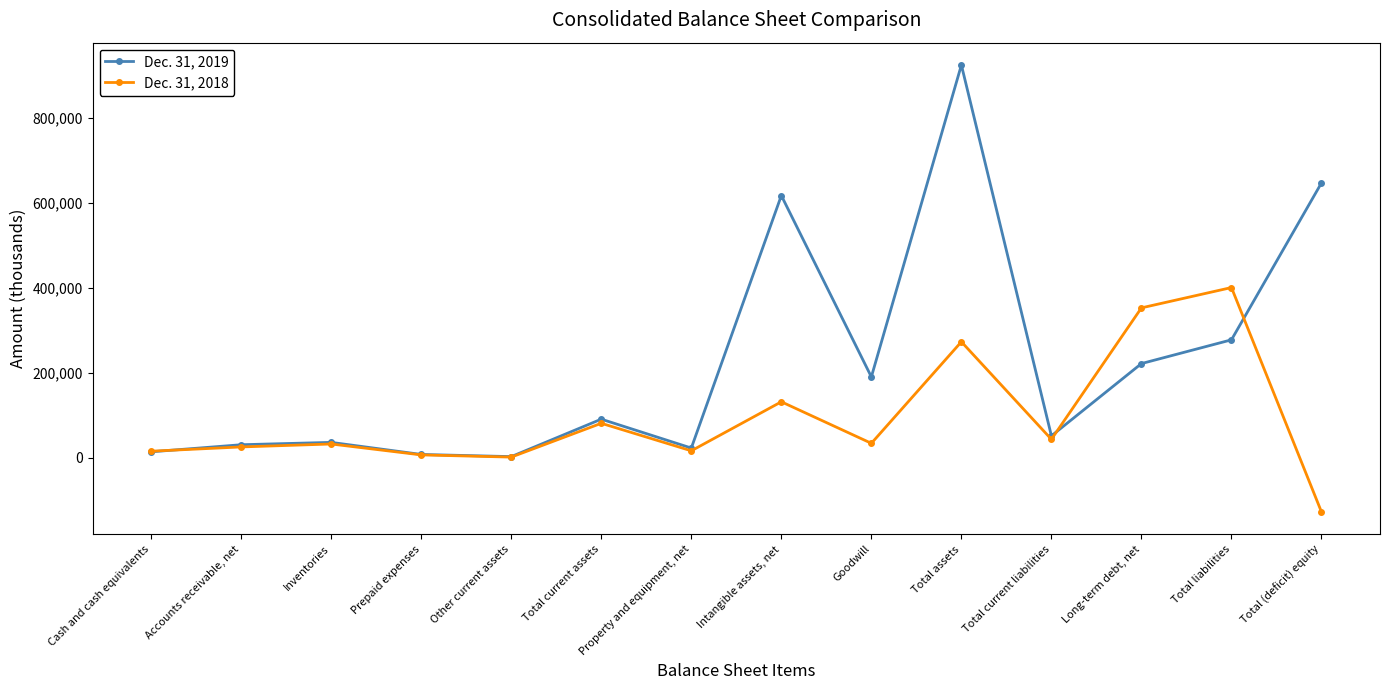

True or false: Dec. 31, 2018 has more than 1 interior local peaks.

True